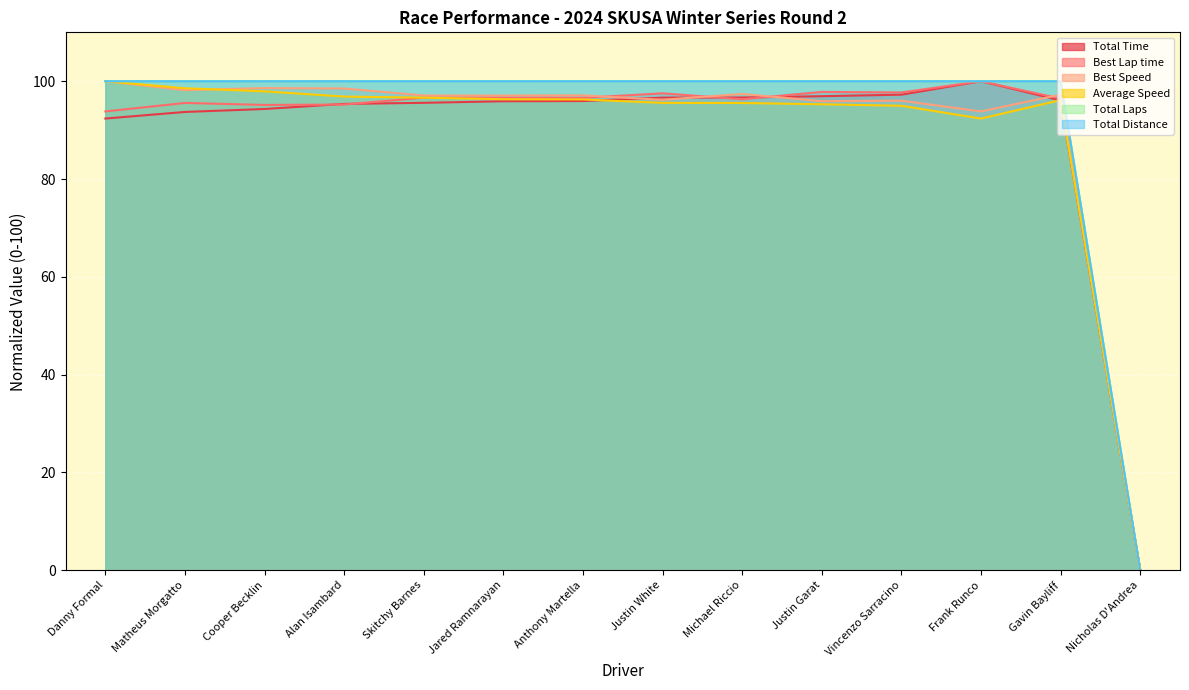

What is the sum of the Best Lap time values at Gavin Bayliff and Nicholas D'Andrea?

96.5